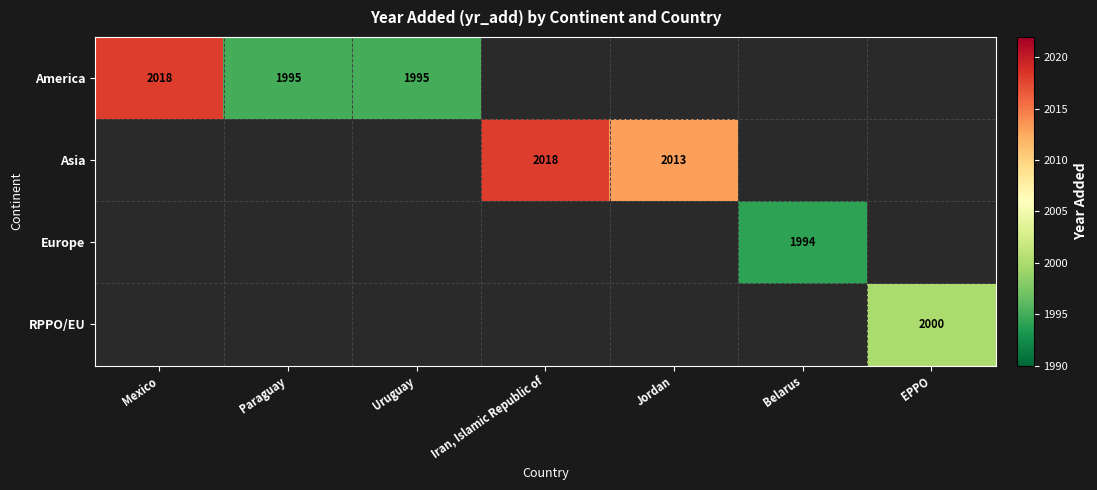

The value of America at Uruguay is 1995. True or false?

True